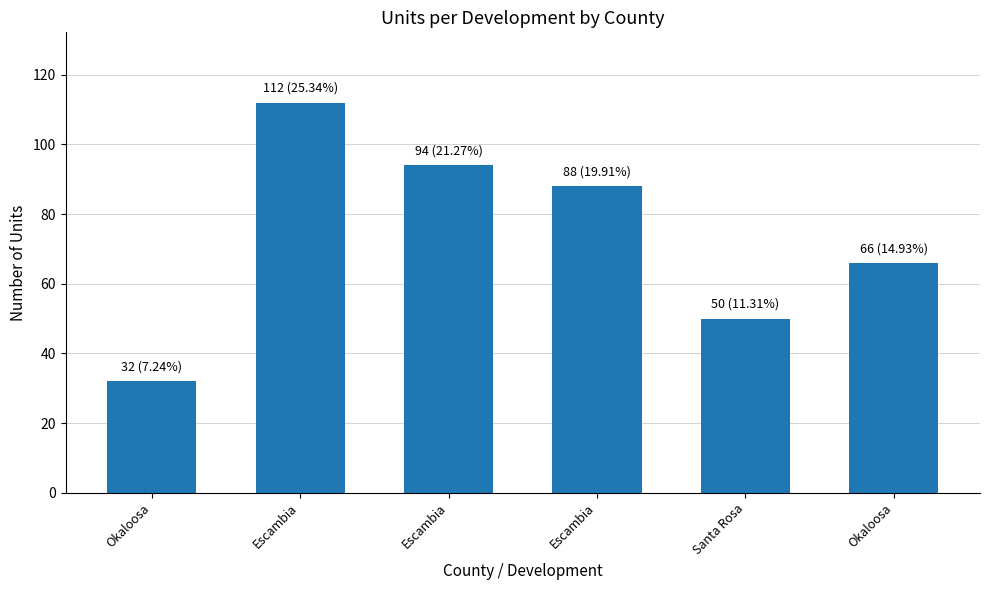

Does the chart contain any negative values?

No